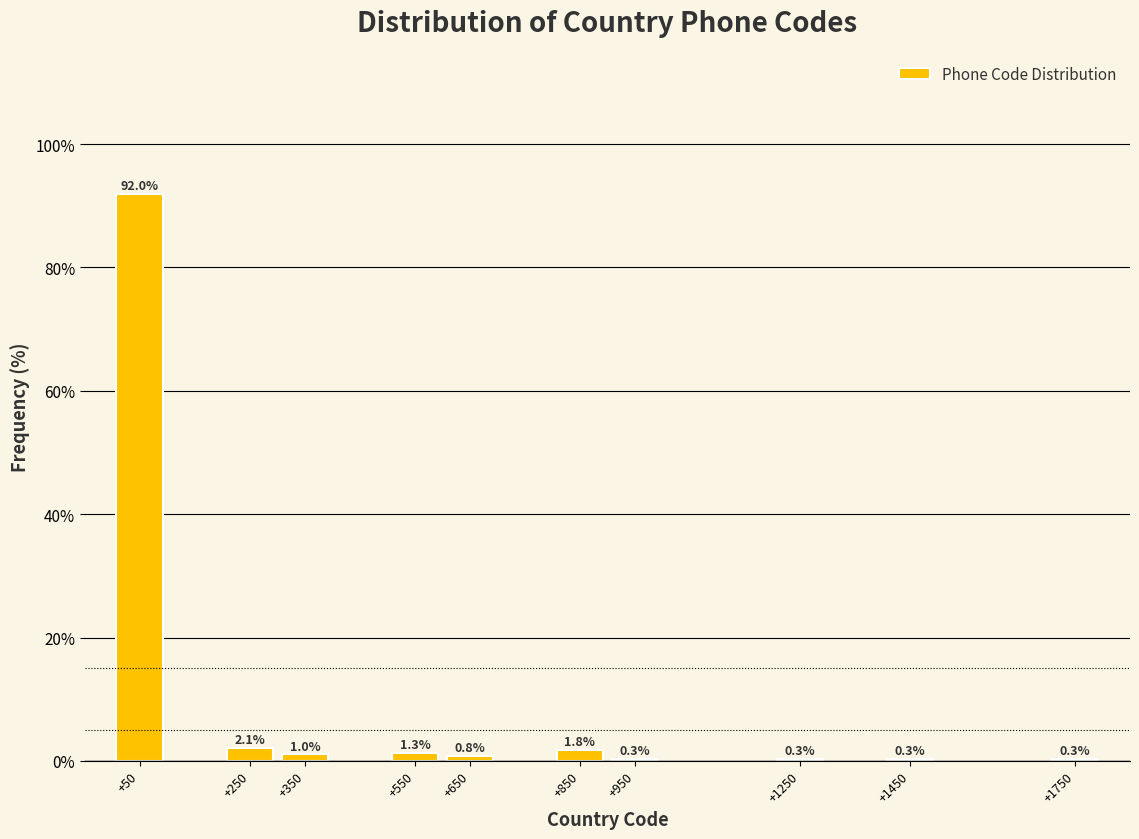

Reading right to left, transcribe all the data shown in this chart.

+1750=0.3	+1450=0.3	+1250=0.3	+950=0.3	+850=1.8	+650=0.8	+550=1.3	+350=1.0	+250=2.1	+50=92.0